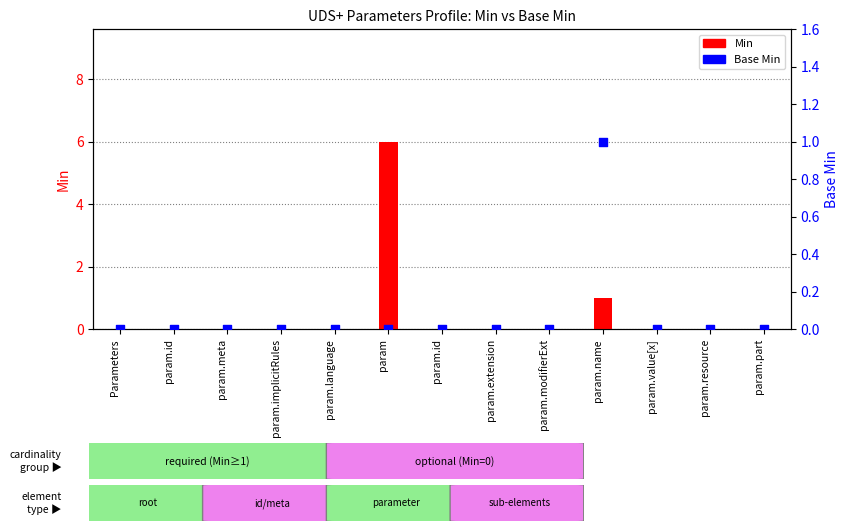

Which series has the largest total across all categories?

Min